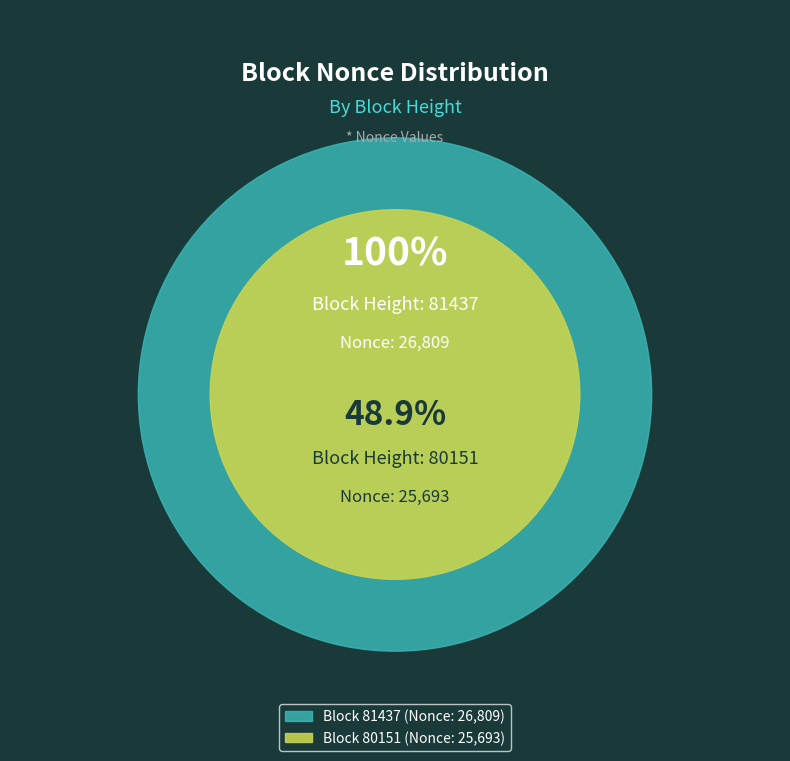

What portion of the pie excludes 81437?

48.9%